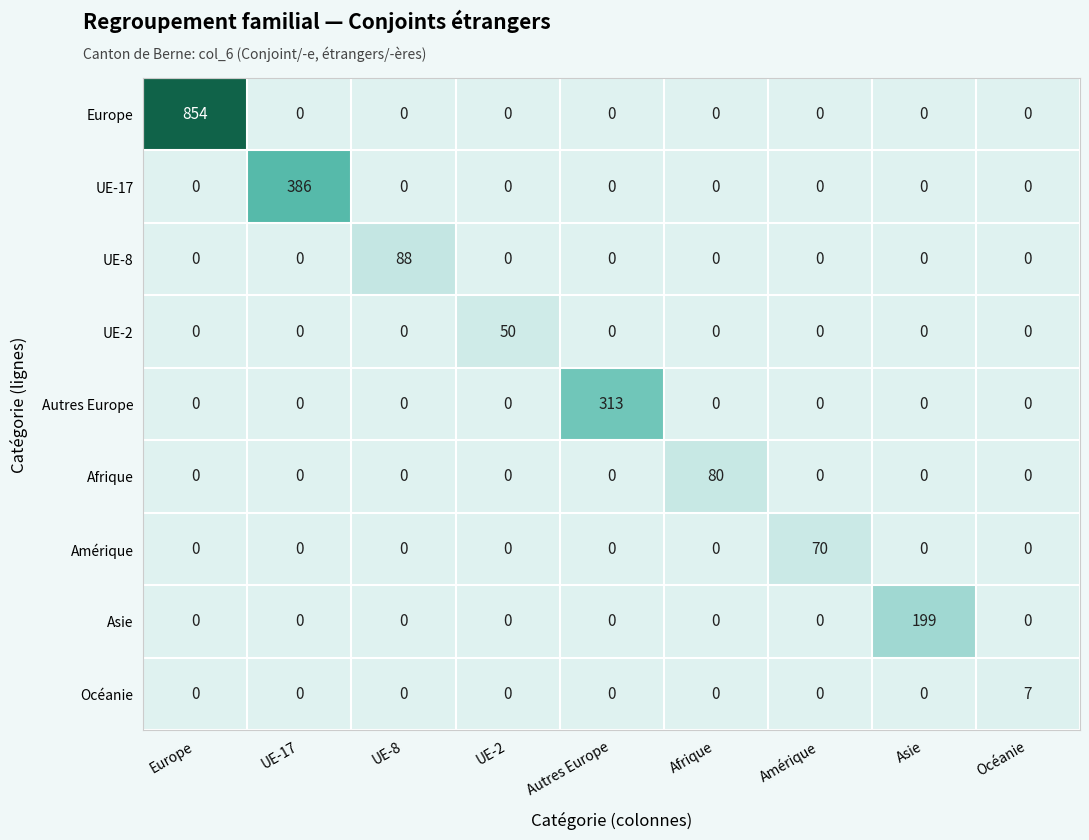

True or false: Asie has a value of -88 at Europe.

False